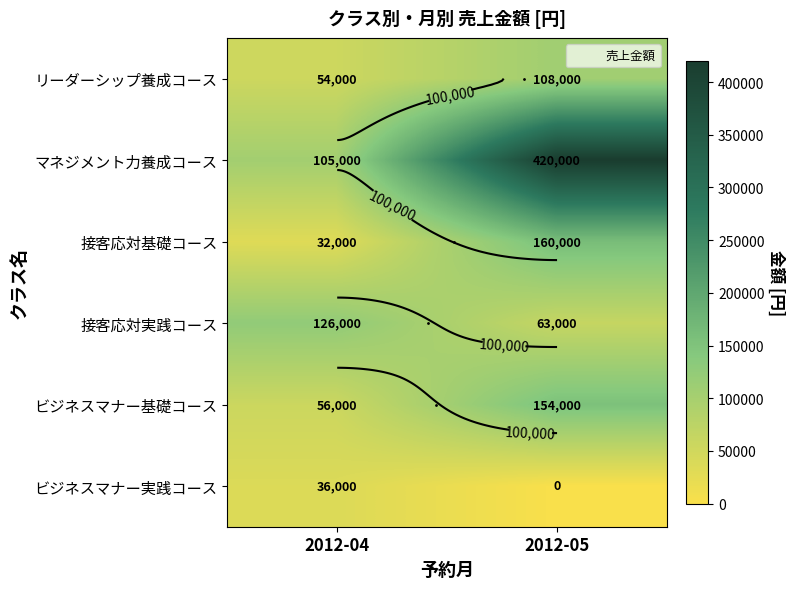

Rank the categories by ビジネスマナー基礎コース value from lowest to highest.

2012-04, 2012-05